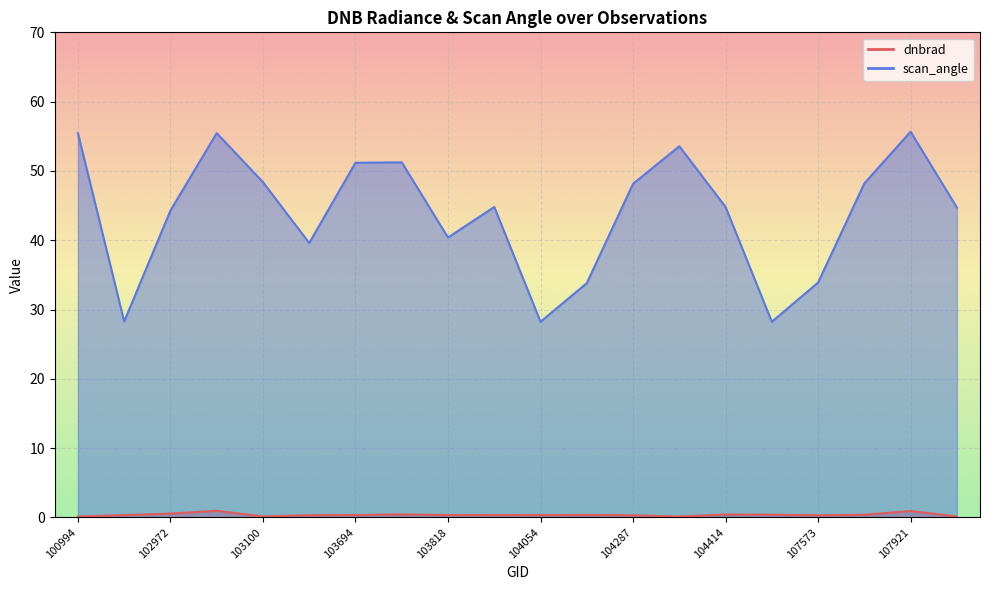

At which category does the chart reach its minimum across all series?

100994